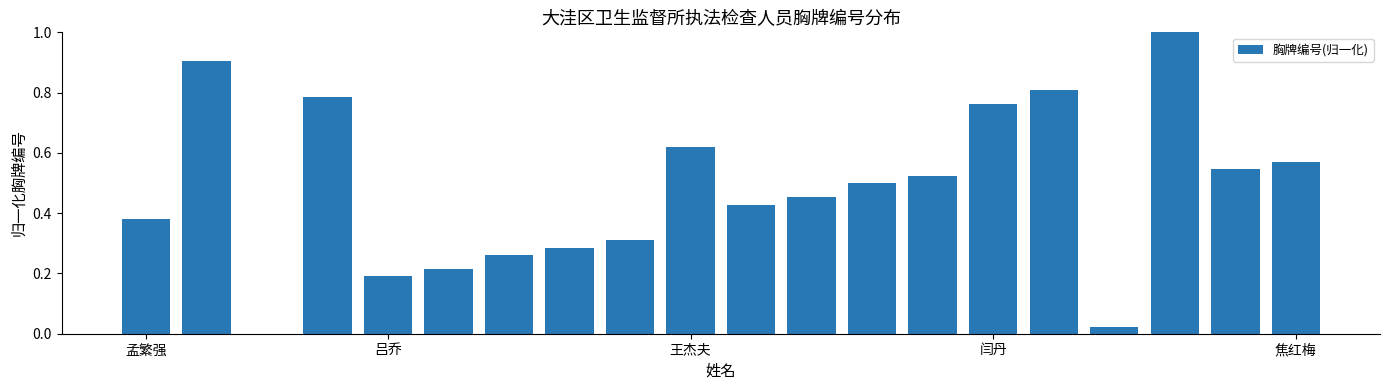

How many categories are shown in the chart?

20